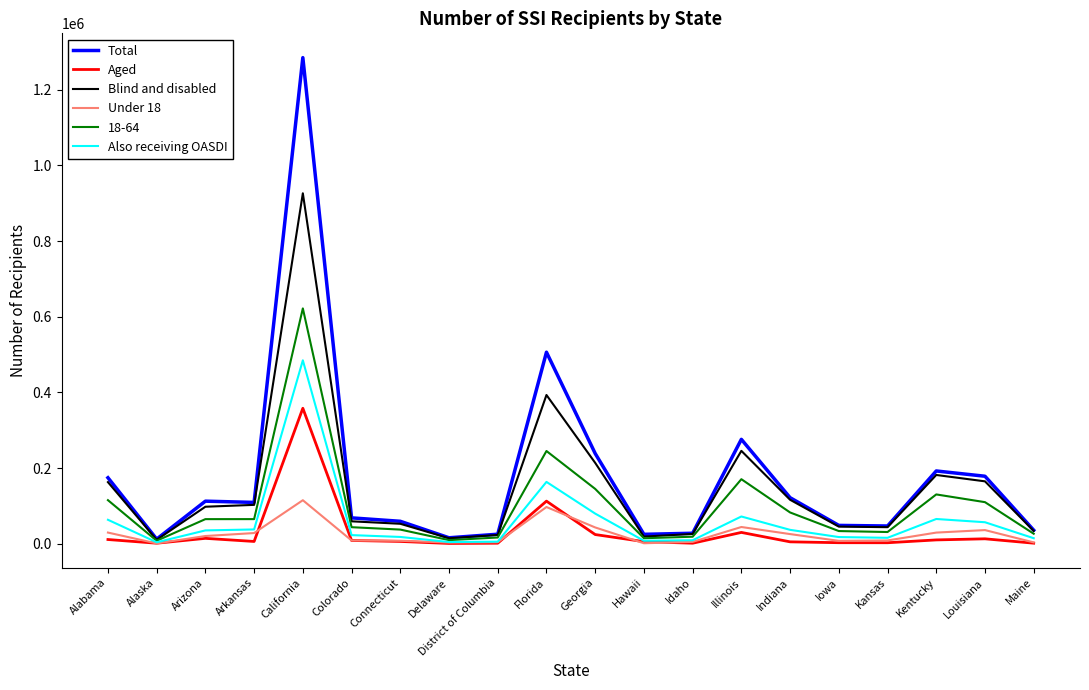

True or false: 18-64 has a value of 153550 at Louisiana.

False